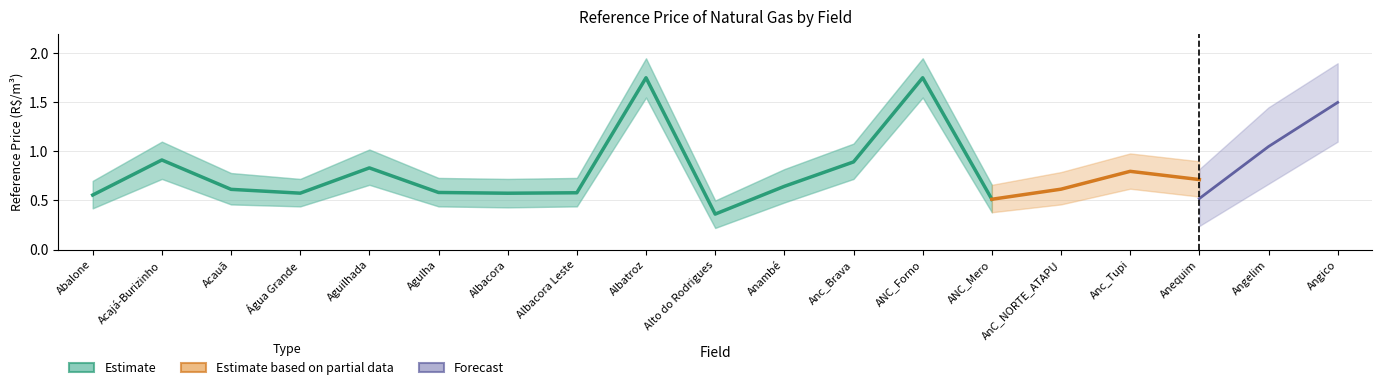

What is the value of the Forecast_upper point at the 14th from the left?

0.6